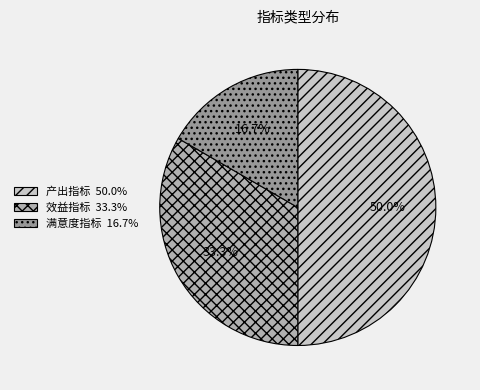

How many segments does this pie chart have?

3